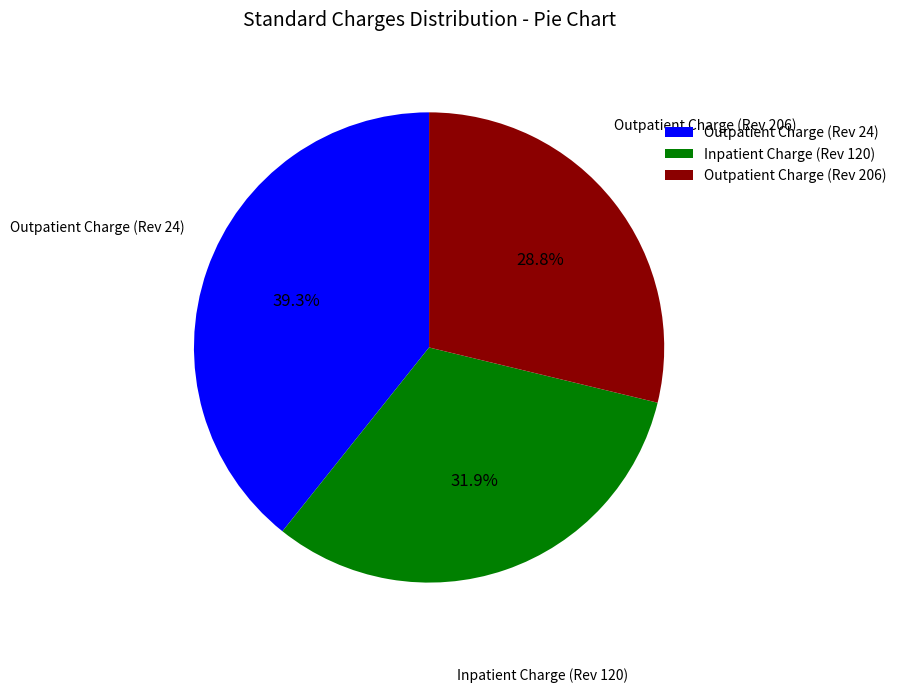

Approximately how many times larger is the value at Outpatient Charge (Rev 206) compared to Inpatient Charge (Rev 120)?

0.9